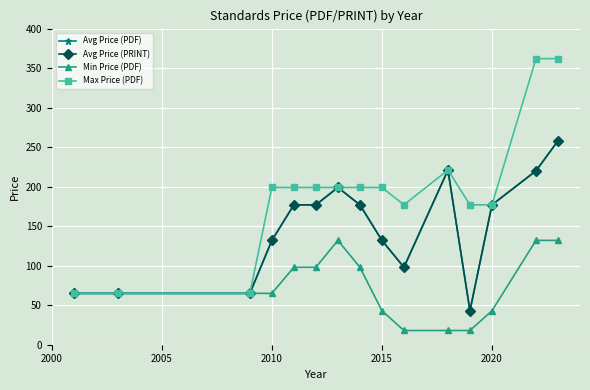

True or false: Min Price (PDF) and Avg Price (PDF) intersect in this chart.

False